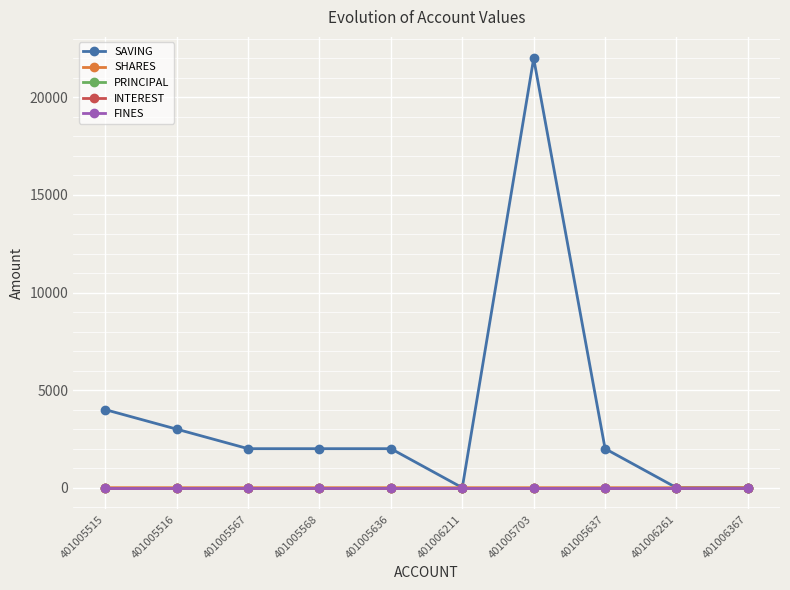

Reading right to left, what are all the values shown in this chart?

SAVING: 0	0	2000	22000	0	2000	2000	2000	3000	4000
SHARES: 0	0	0	0	0	0	0	0	0	1
PRINCIPAL: 0	0	0	0	0	0	0	0	0	0
INTEREST: 0	0	0	0	0	0	0	0	0	0
FINES: 0	0	0	0	0	0	0	0	0	0